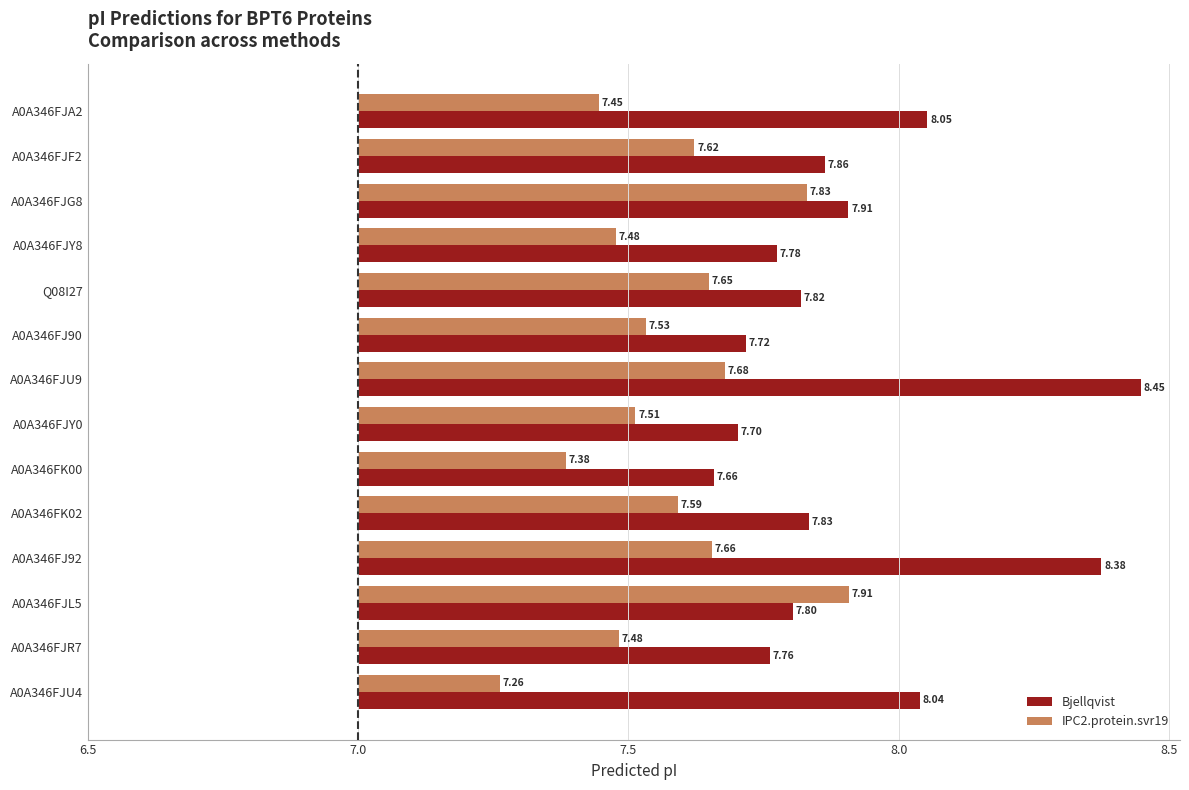

What are all the series names shown in the legend?

Bjellqvist, IPC2.protein.svr19